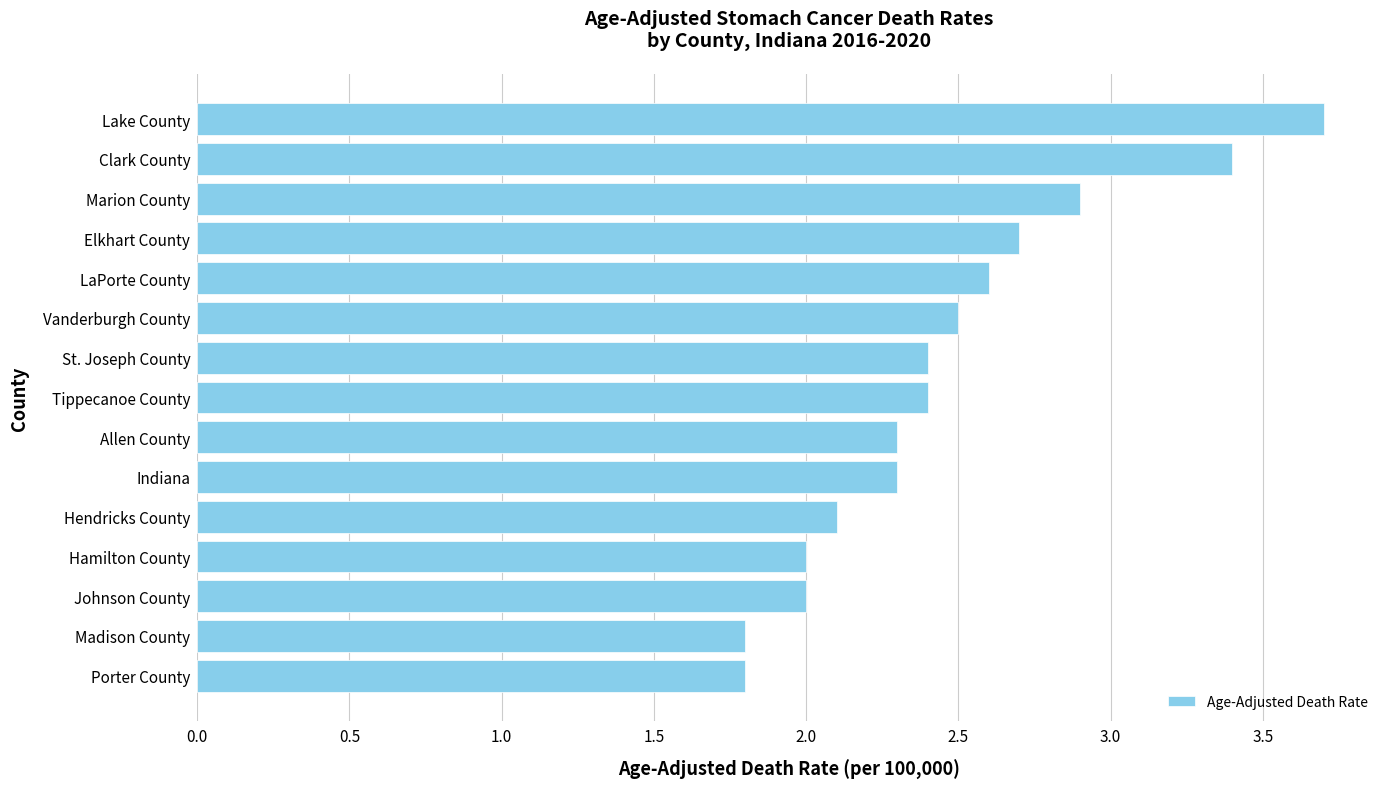

Approximately how many times larger is the value at Hendricks County compared to Vanderburgh County?

0.8